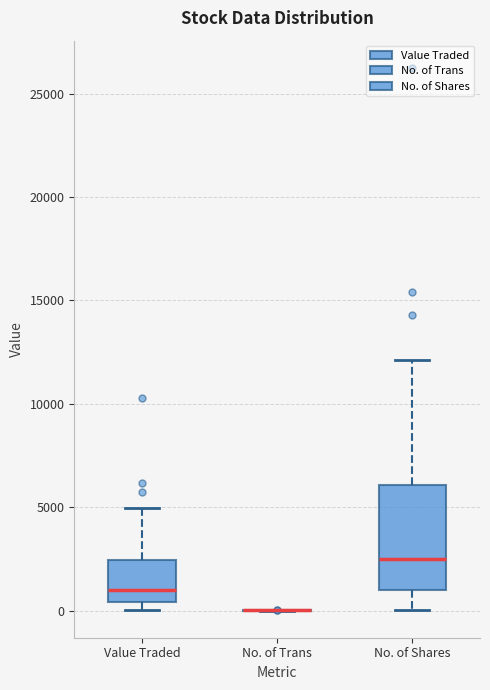

Where is the upper edge of the box for No. of Shares on the y-axis? The values are not printed on the chart, so give them approximately, as read against the axis.

6000